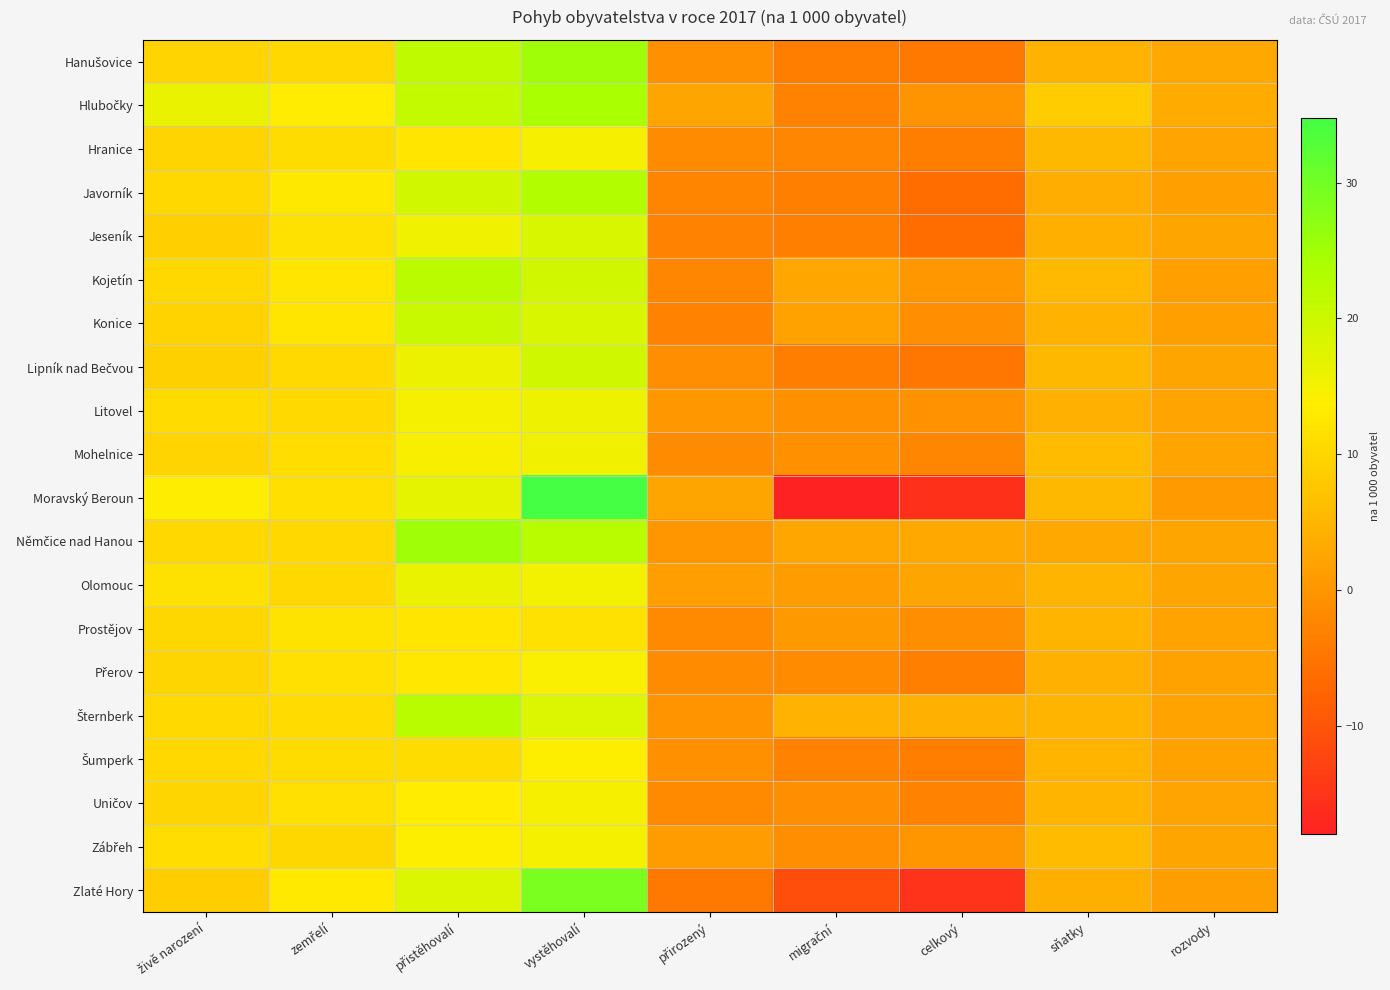

Count the number of data series in this chart.

20